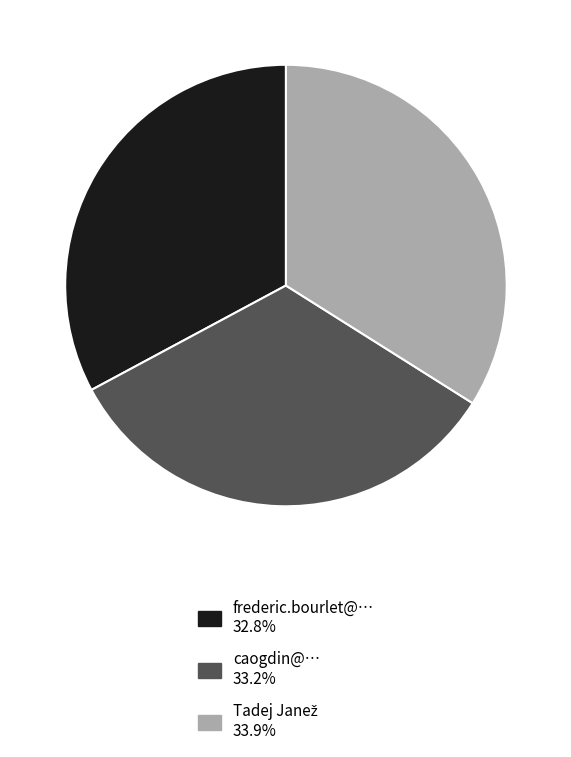

What is the ratio of the value at caogdin@… to the value at frederic.bourlet@…?

1.0